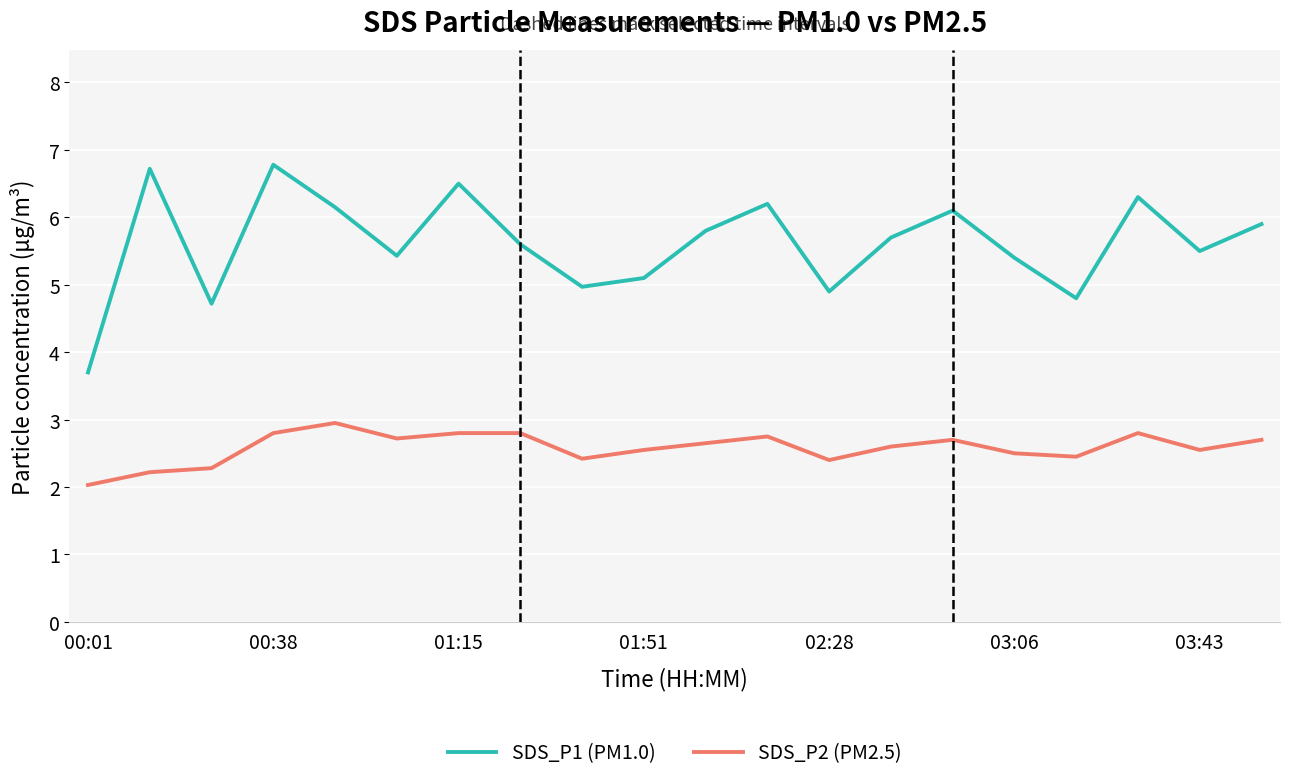

What is the greatest value displayed?

6.8